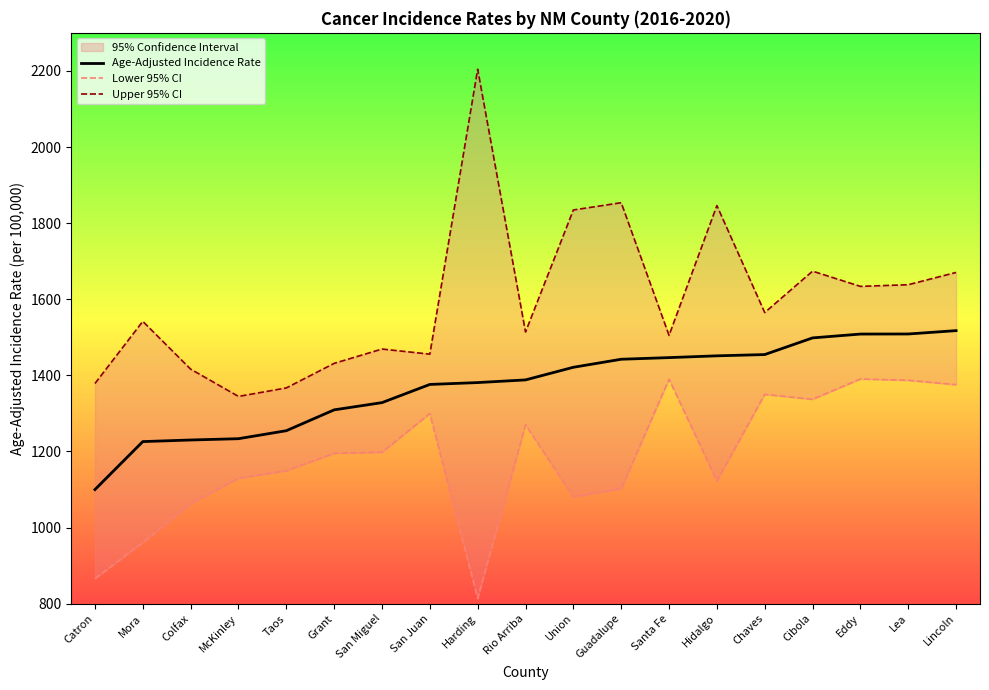

What is the value of the Upper 95% CI point at the 8th from the left?

1455.6